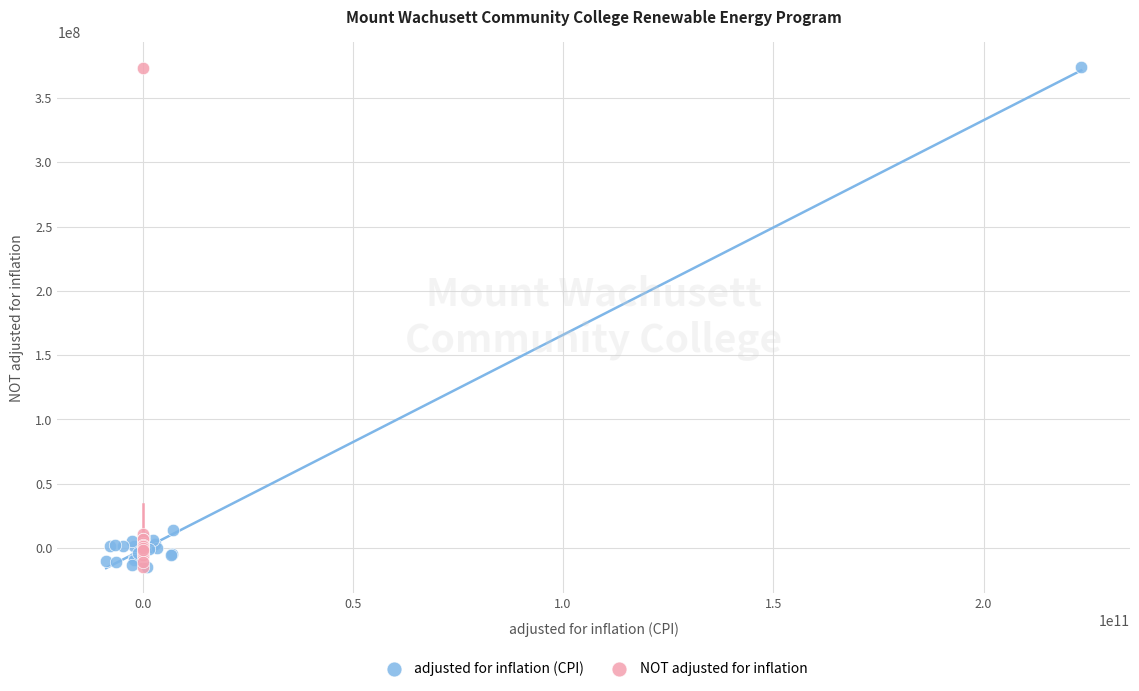

What are all the series names shown in the legend?

adjusted for inflation (CPI), NOT adjusted for inflation